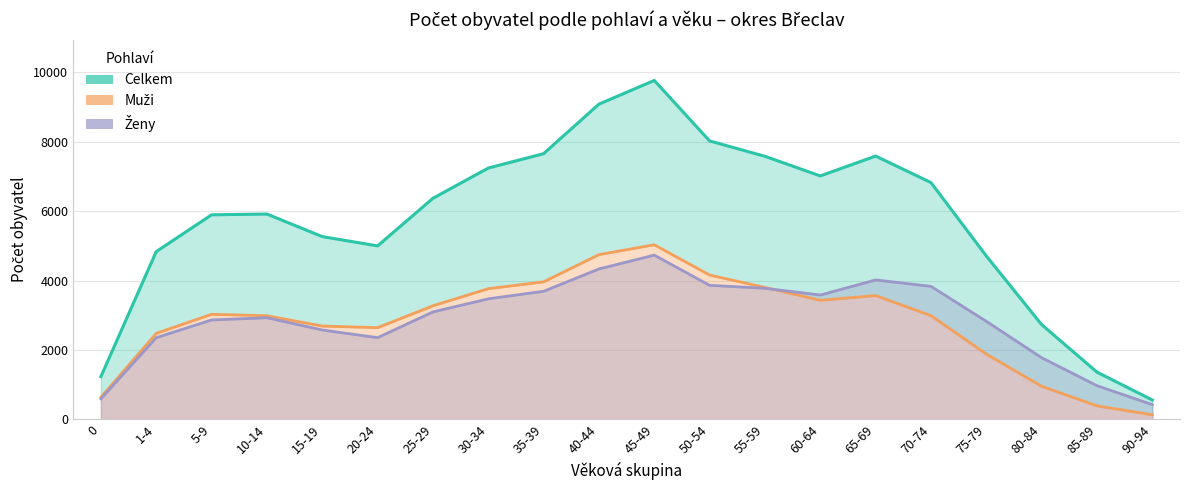

Is the value of Ženy at 1-4 greater than the value of Celkem at 20-24?

No